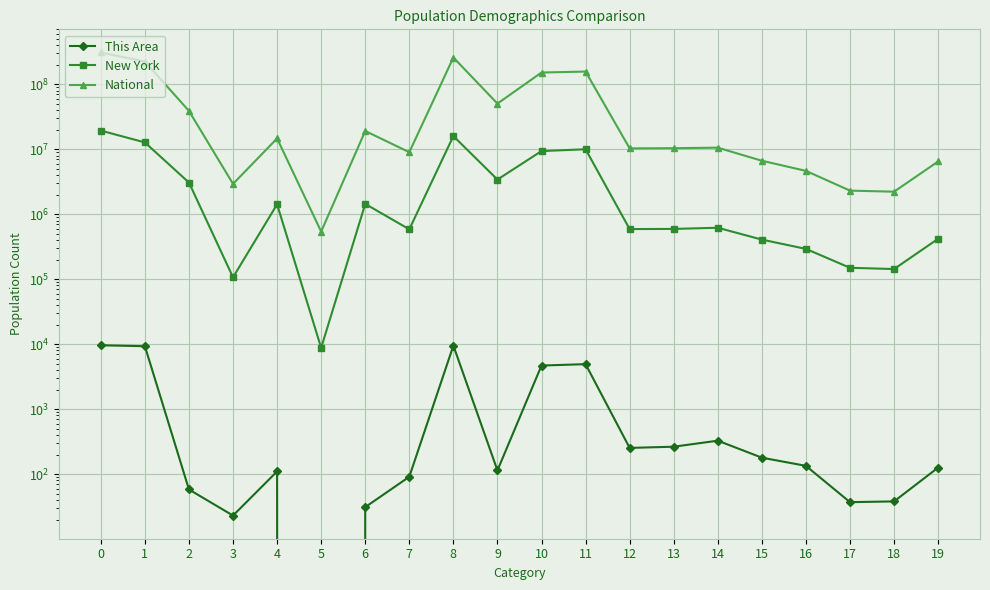

What value does the National series have at 13, to the nearest 10?

10389640